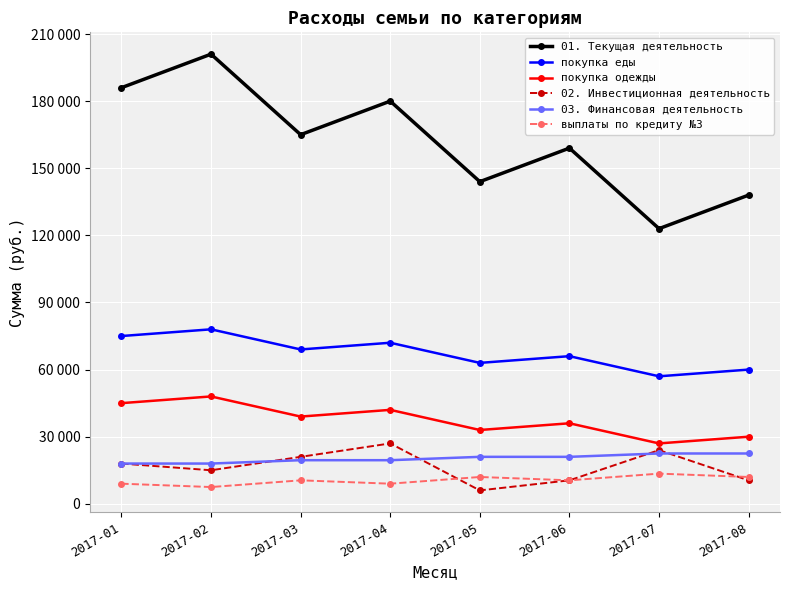

What is the difference between the maximum and minimum values in the 02. Инвестиционная деятельность series?

21000